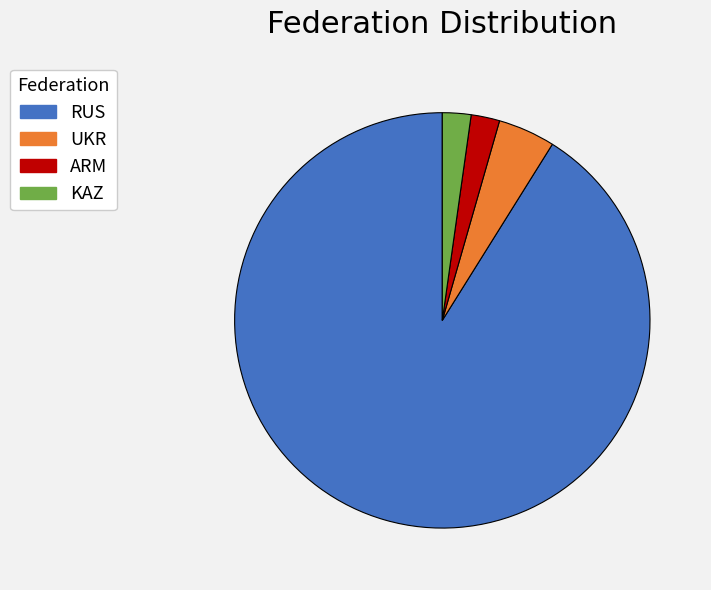

Which category has the biggest portion of the pie?

RUS